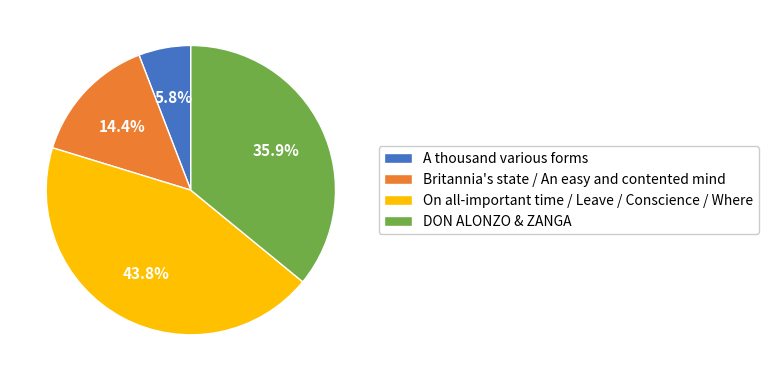

Rank the categories by value from lowest to highest.

A thousand various forms, Britannia's state / An easy and contented mind, DON ALONZO & ZANGA, On all-important time / Leave / Conscience / Where